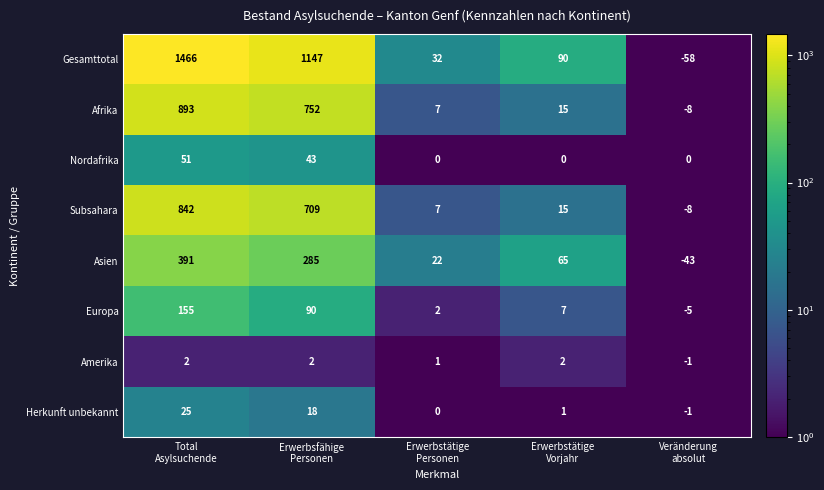

How many values in Asien are above zero?

4